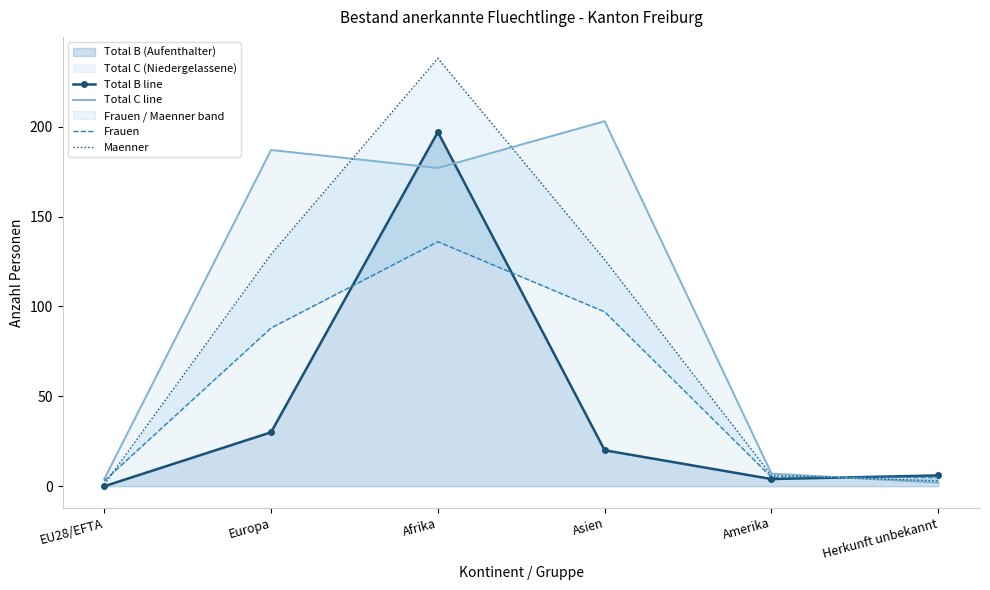

What is the label of the 3rd point from the left?

Afrika